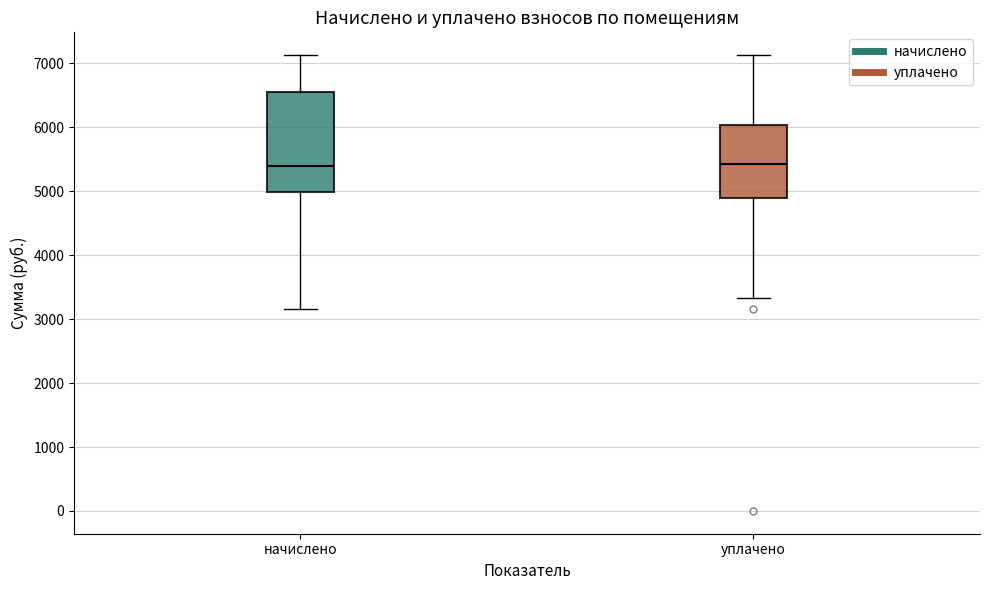

Which box is the tallest, from its lower edge to its upper edge?

начислено